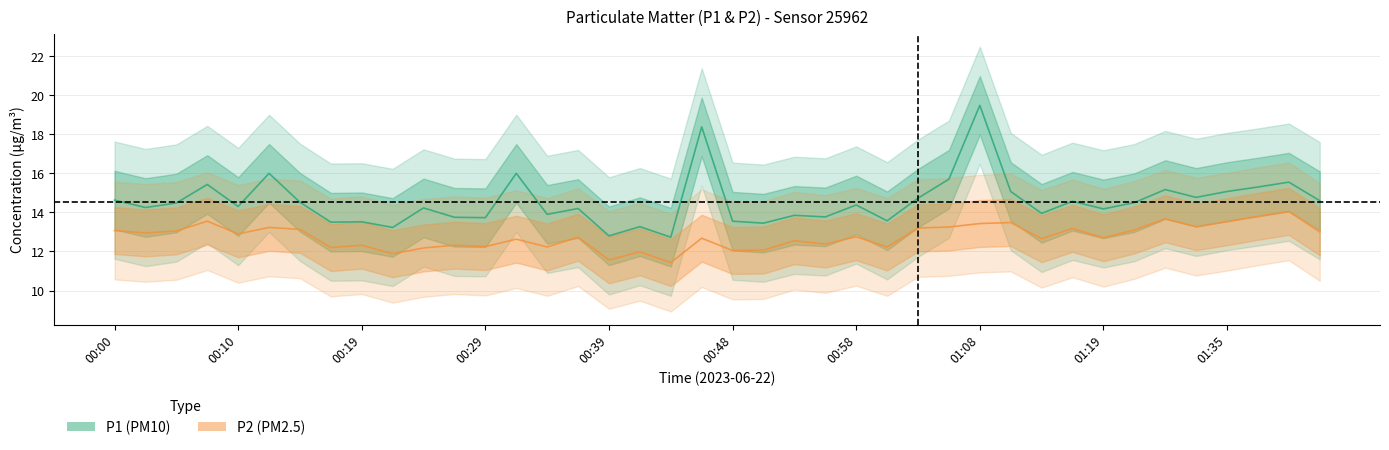

Rank the categories by P2 value from lowest to highest.

00:44, 00:39, 00:22, 00:41, 00:48, 00:51, 00:24, 00:17, 00:34, 01:01, 00:29, 00:19, 00:27, 00:56, 00:53, 00:31, 01:14, 00:46, 01:19, 00:36, 00:58, 00:10, 00:02, 01:42, 00:05, 00:00, 01:22, 00:14, 01:16, 01:03, 00:12, 01:06, 01:32, 01:08, 01:11, 01:35, 00:07, 01:30, 01:37, 01:40